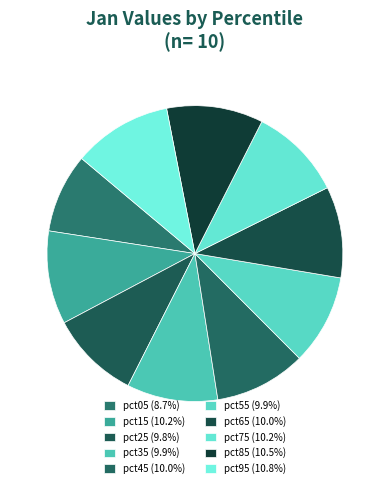

How many segments does this pie chart have?

10